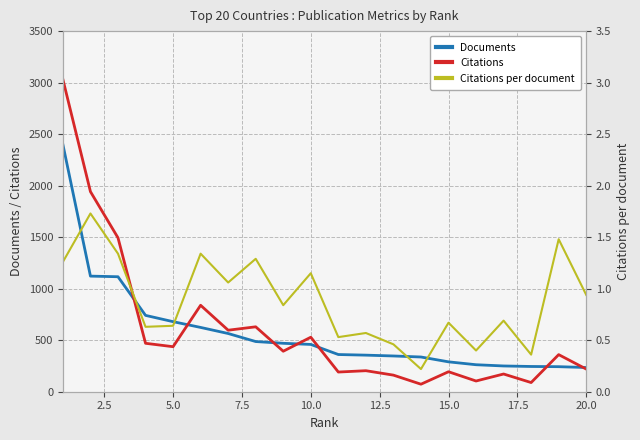

How many lines are shown in the chart?

3